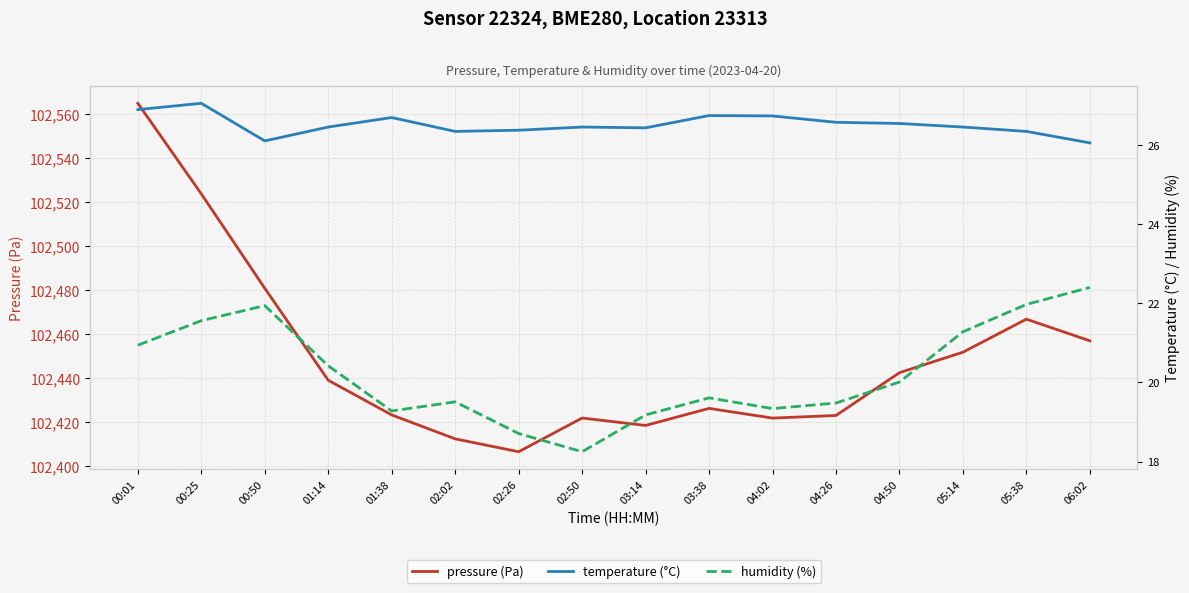

Is this an area chart (filled region under the line)?

No